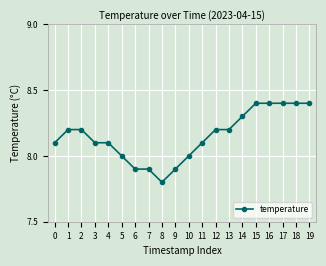

What is the value of the 14th point from the left?

8.2